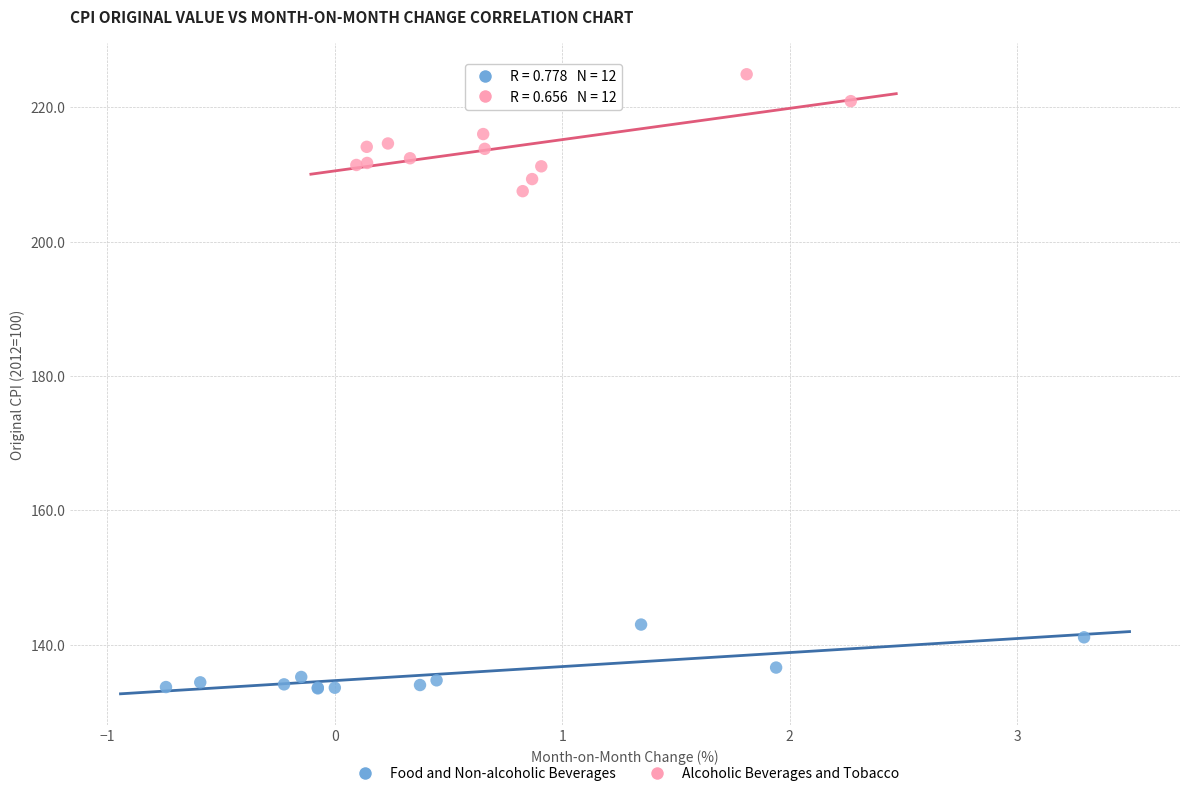

Which series reaches the maximum Y coordinate?

Alcoholic Beverages and Tobacco